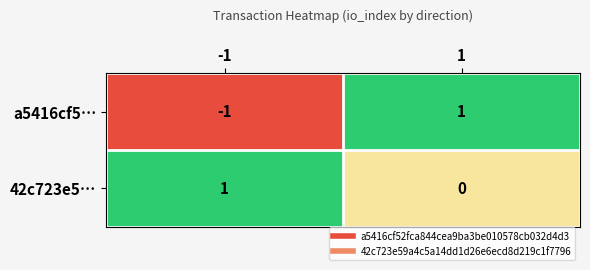

Between -1 and 1, which series saw the biggest shift?

a5416cf5…